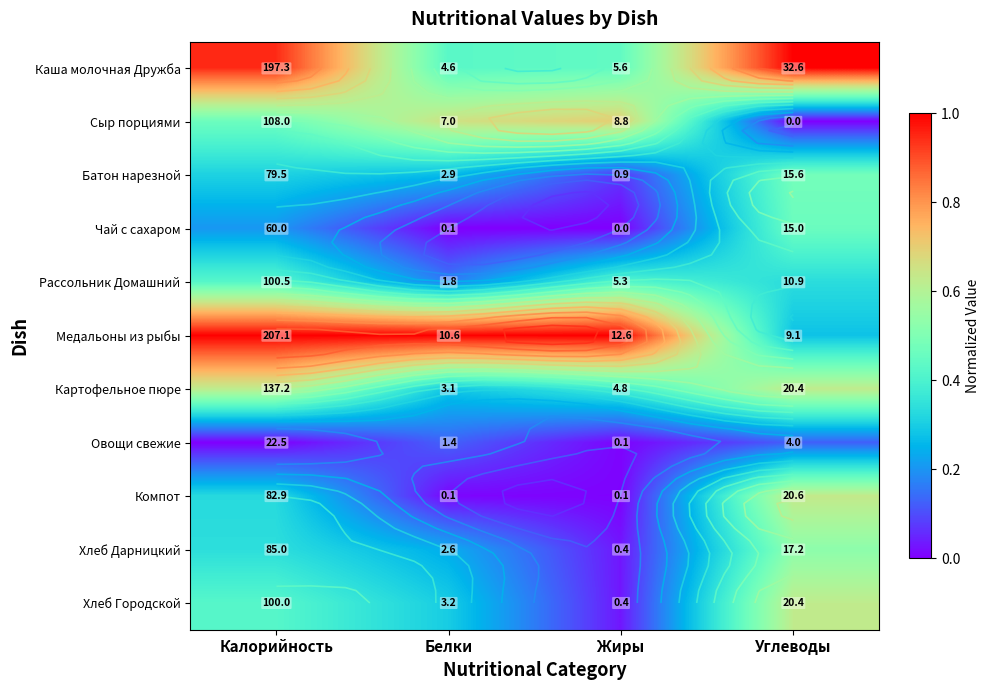

How many series are shown in this chart?

11